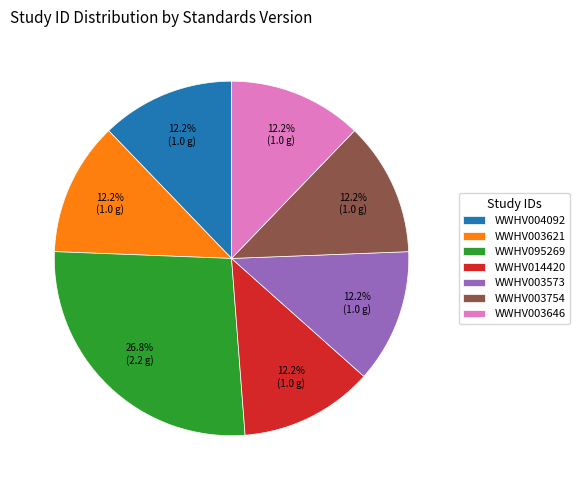

To the nearest percent, what percentage of the pie is WWHV004092?

12%